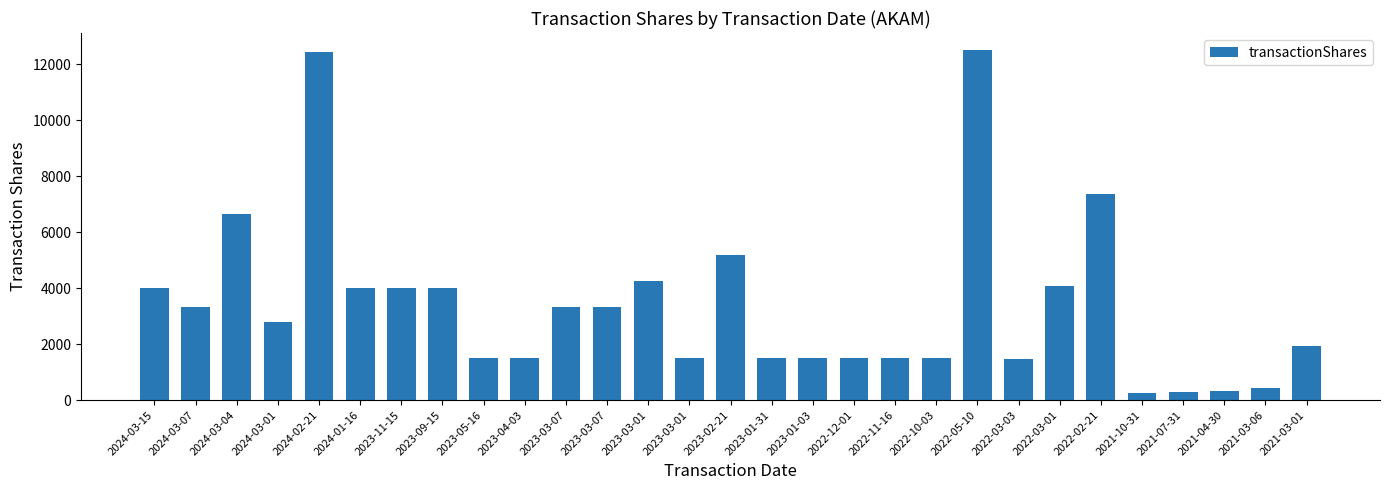

How many bars are there in total?

29